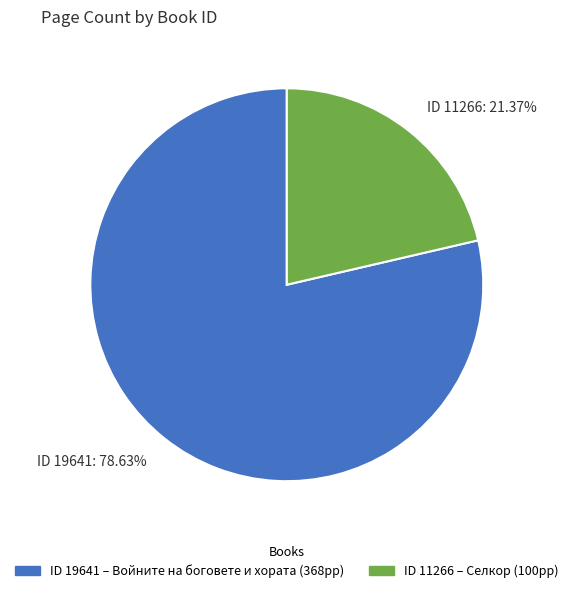

Do ID 19641: 78.63% and ID 11266: 21.37% together represent more than half of the pie?

Yes